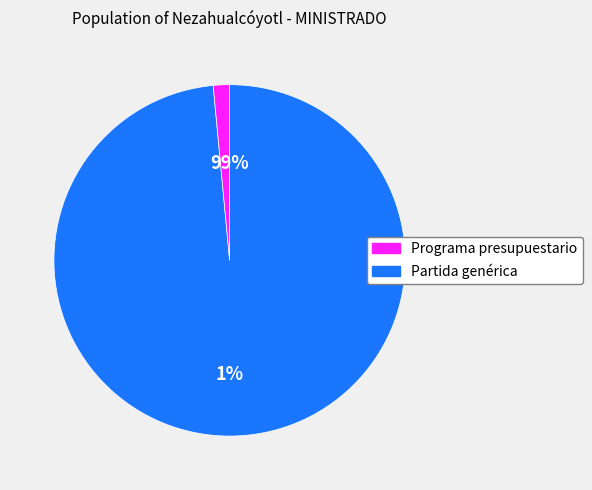

To the nearest percent, what is the difference between the largest and smallest slice percentages?

97%